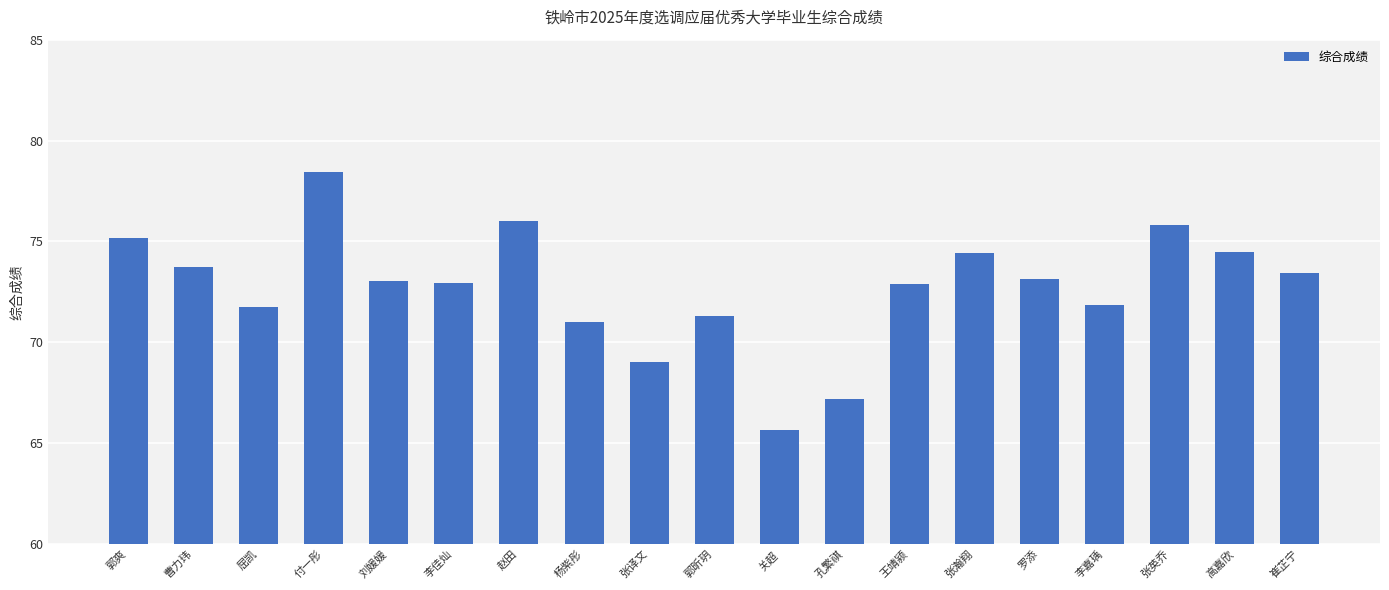

What position from the left is 高嘉欣?

18